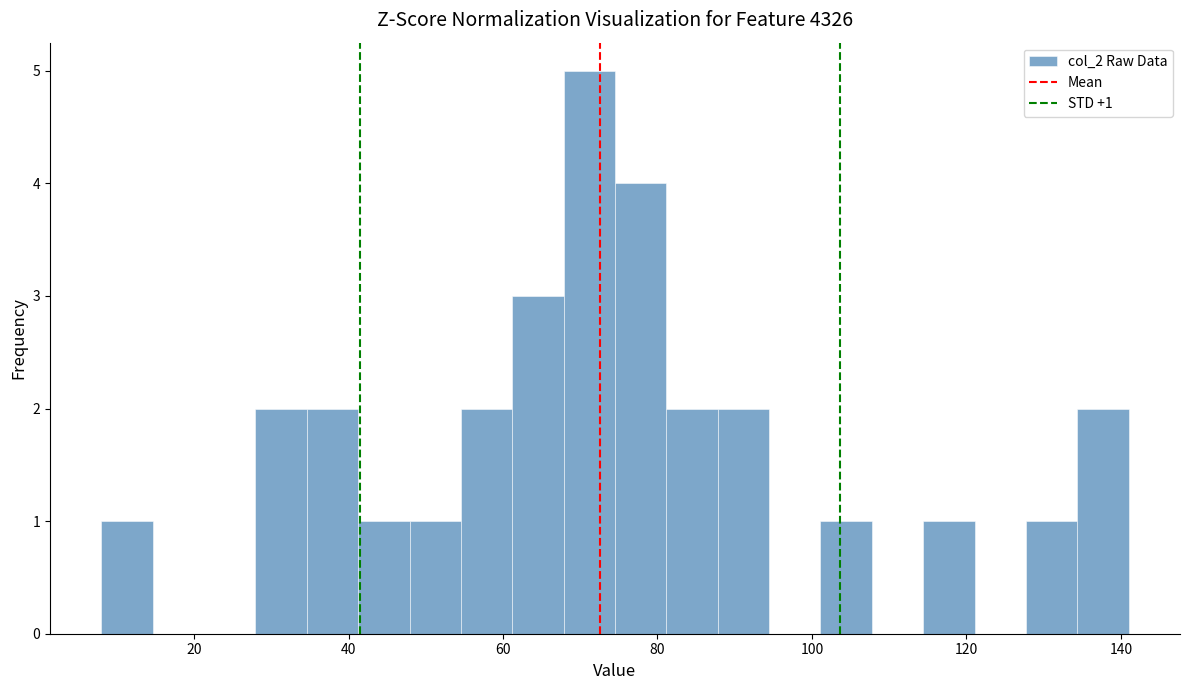

Around what value on the x-axis is the tallest bar? Give the approximate position of its centre, as read against the axis.

72